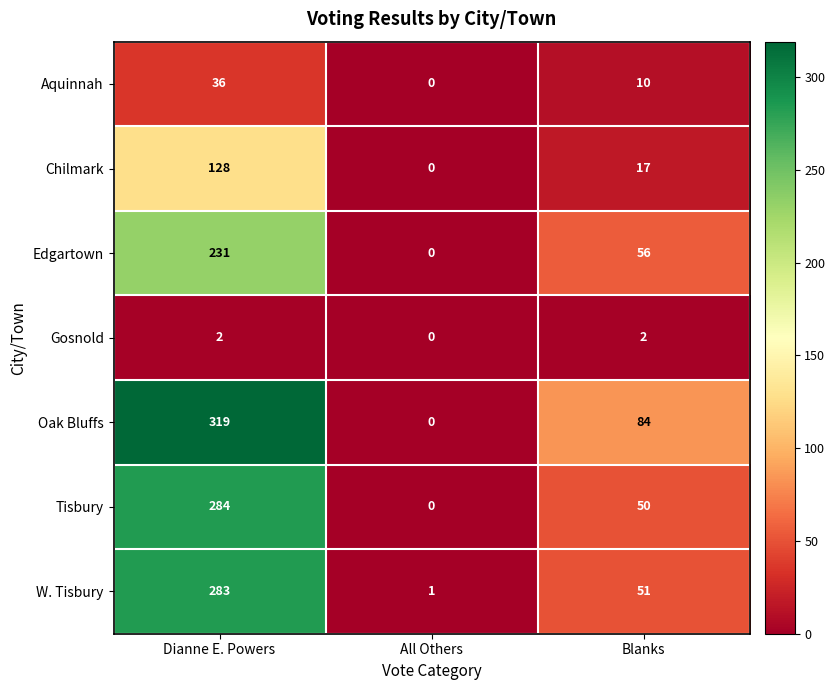

What is the sum of all W. Tisbury values?

335